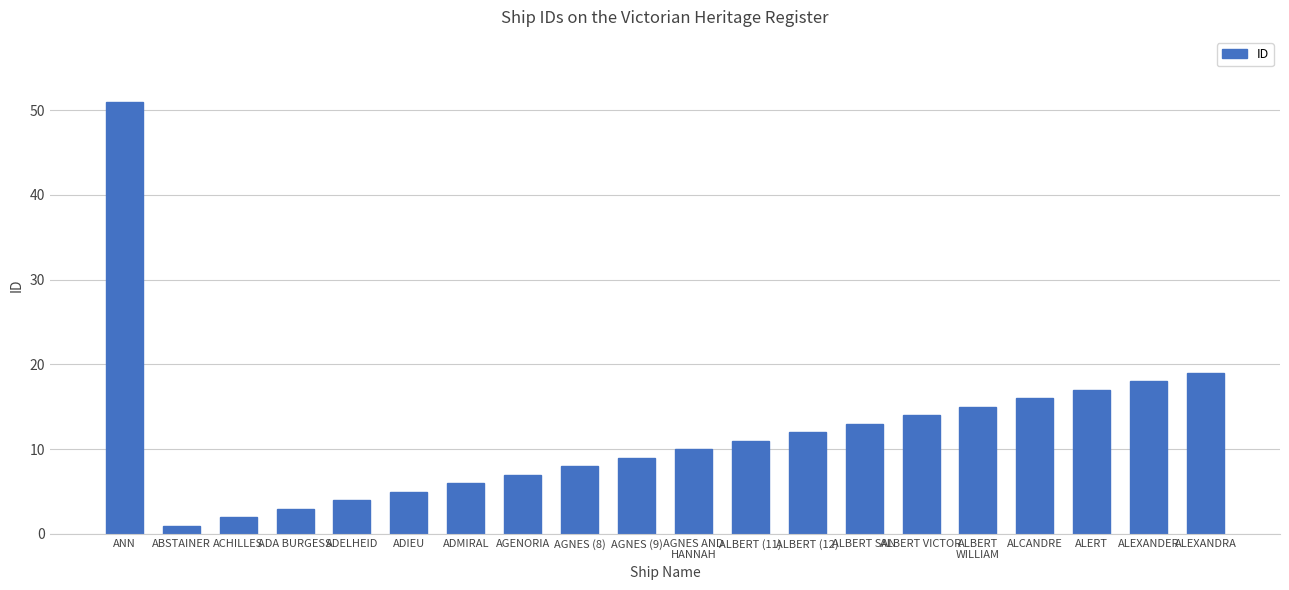

Reading left to right, extract all data points from this chart.

51	1	2	3	4	5	6	7	8	9	10	11	12	13	14	15	16	17	18	19